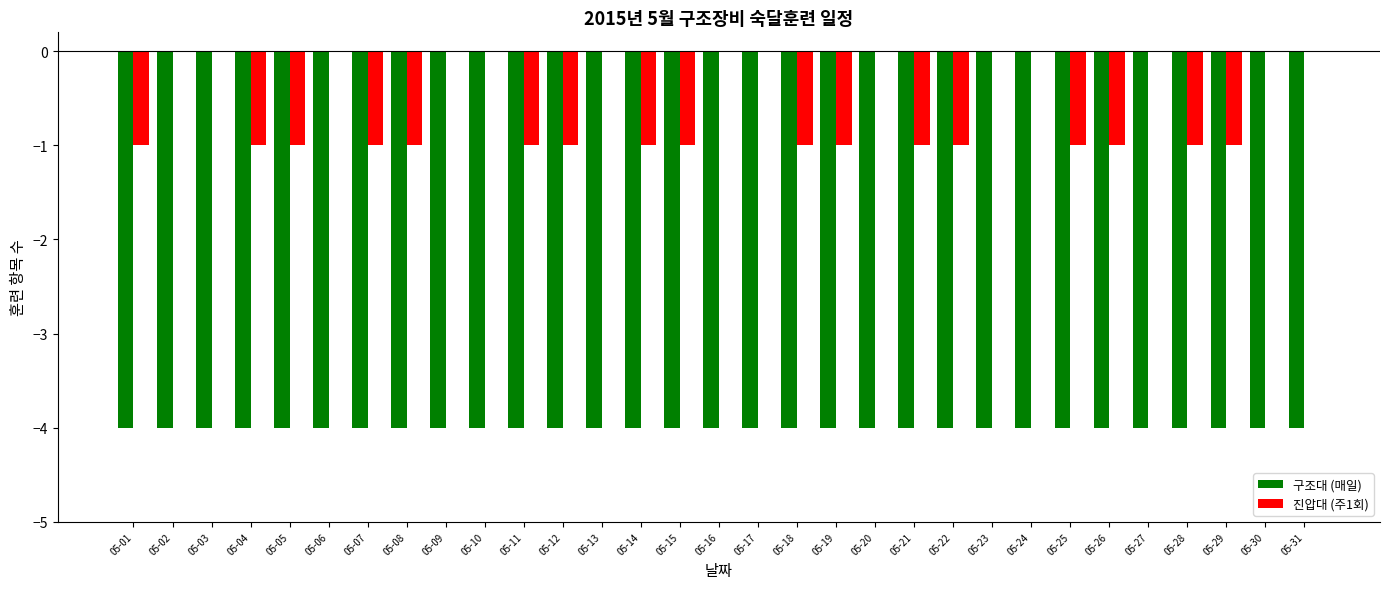

Are the bars grouped side by side (vs. stacked)?

Yes